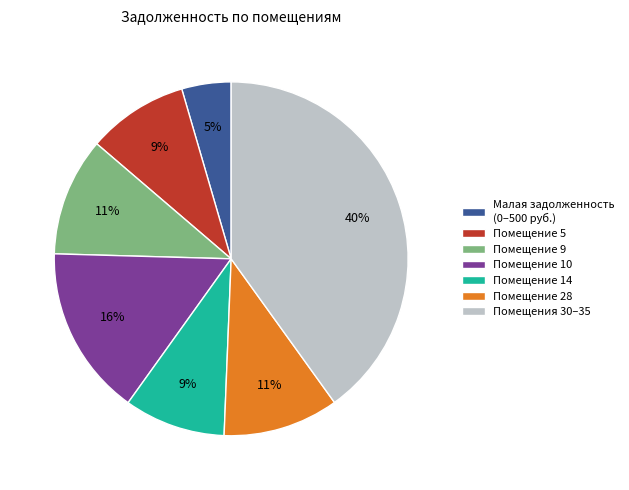

Count the number of slices in the pie.

7